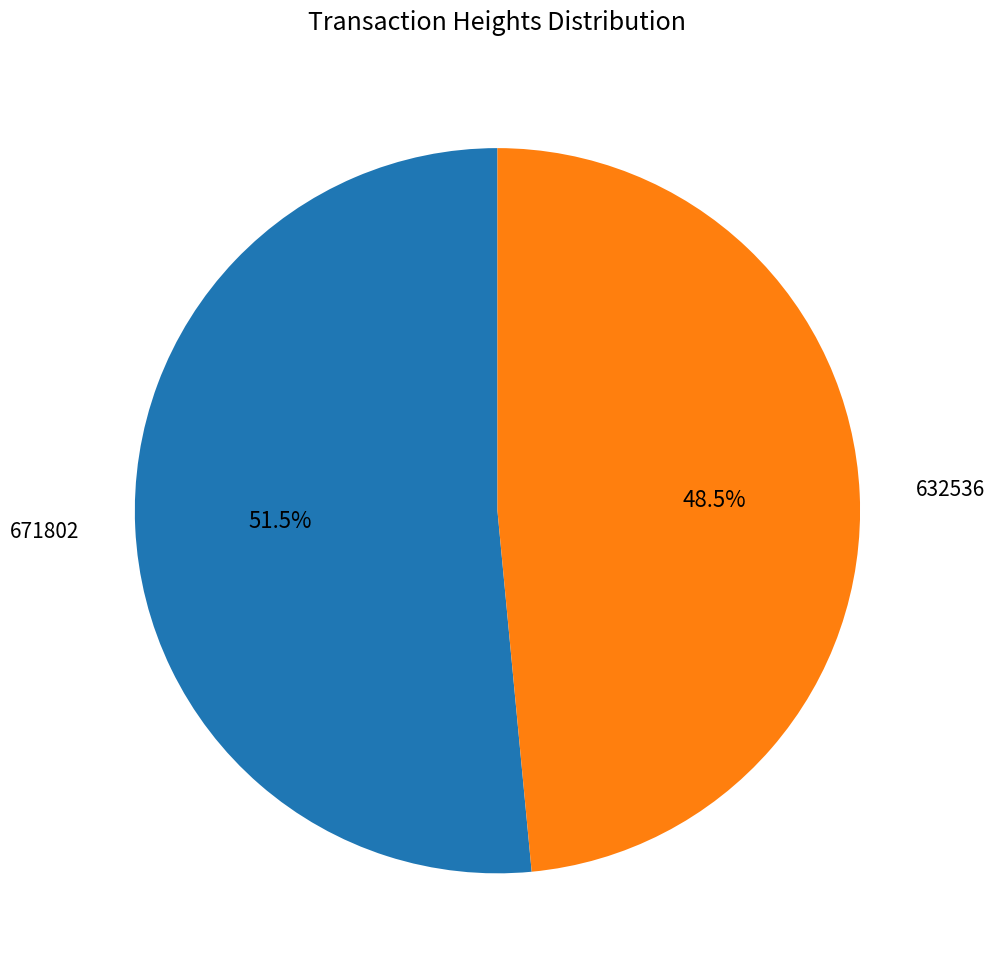

Does any single category account for the majority?

Yes